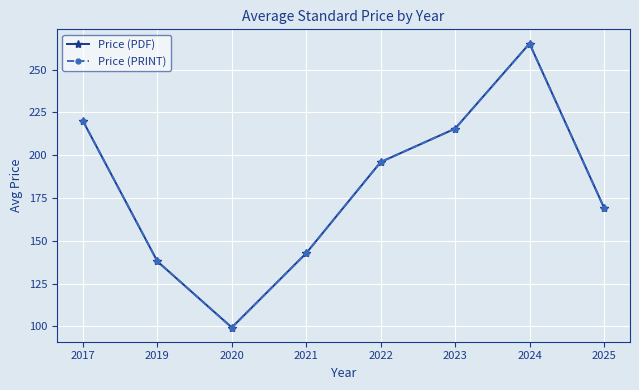

How many lines are shown in the chart?

2